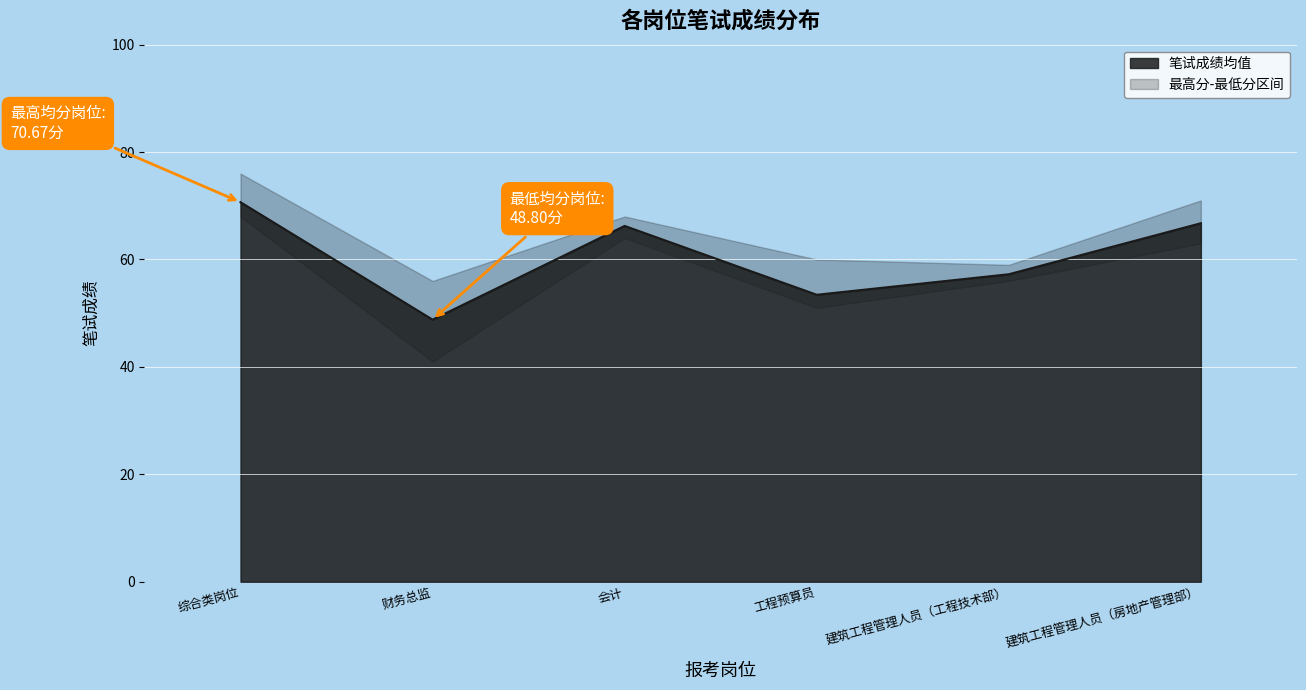

True or false: 最低分 and 笔试成绩均值 intersect in this chart.

False